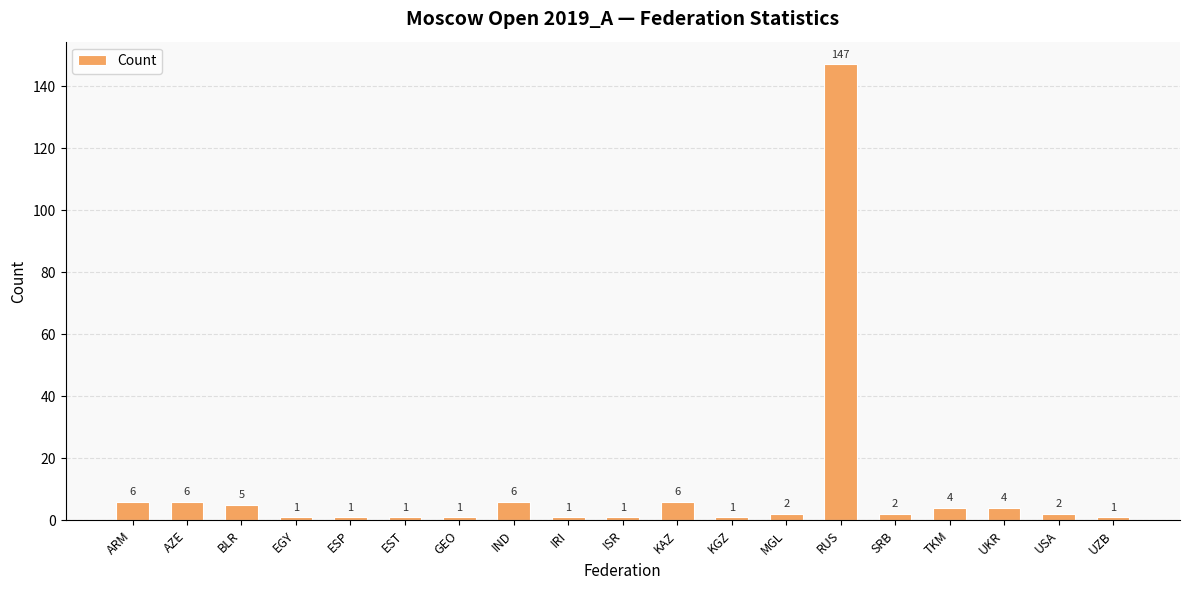

What is the label of the 10th bar from the right?

ISR